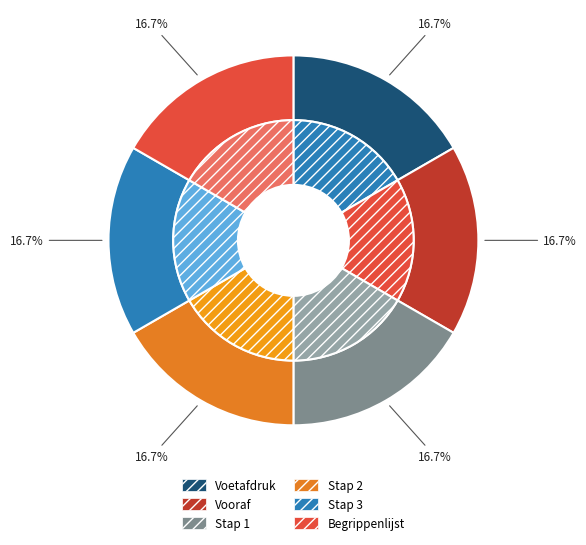

Rank the categories by value from highest to lowest.

Begrippenlijst, Stap 3, Stap 2, Stap 1, Vooraf, Voetafdruk